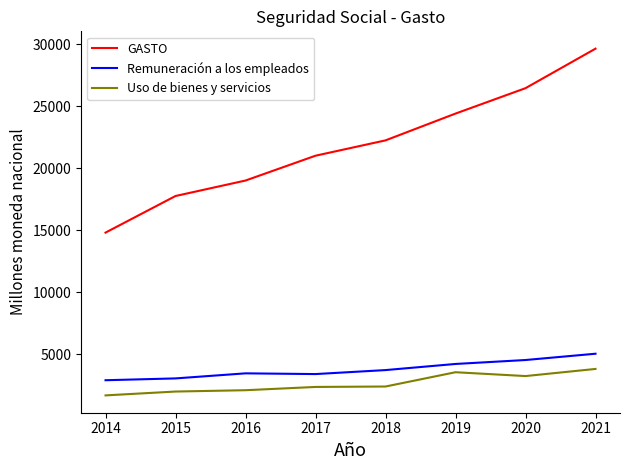

Which series changed the most between 2014 and 2021?

GASTO